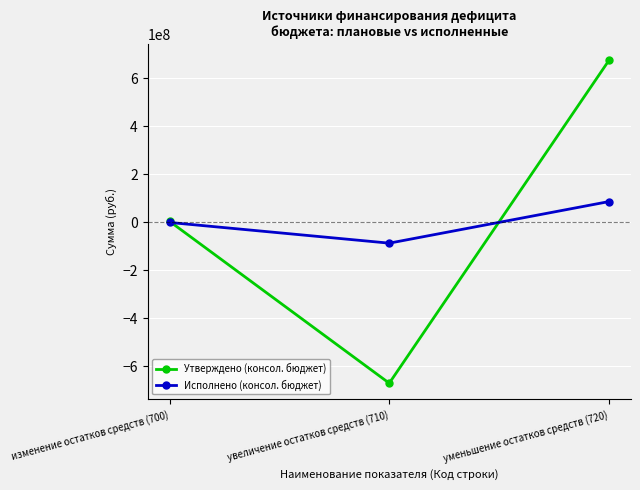

How many distinct data groups are displayed?

2